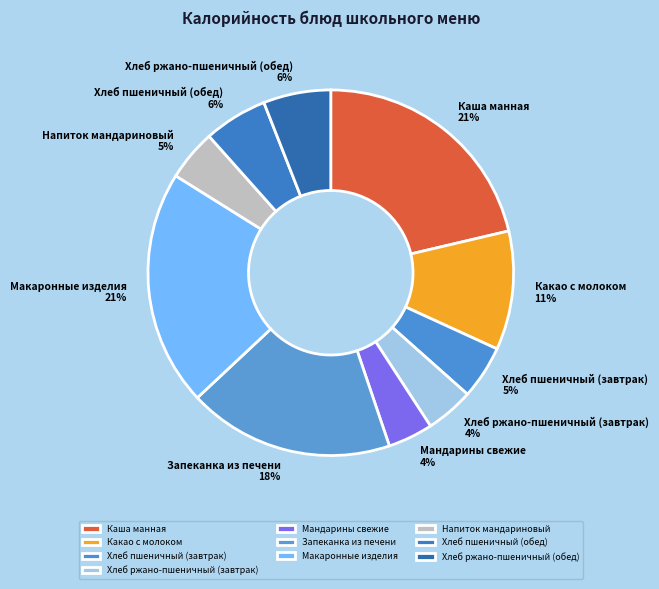

Combined, do Запеканка из печени and Мандарины свежие account for over 50%?

No